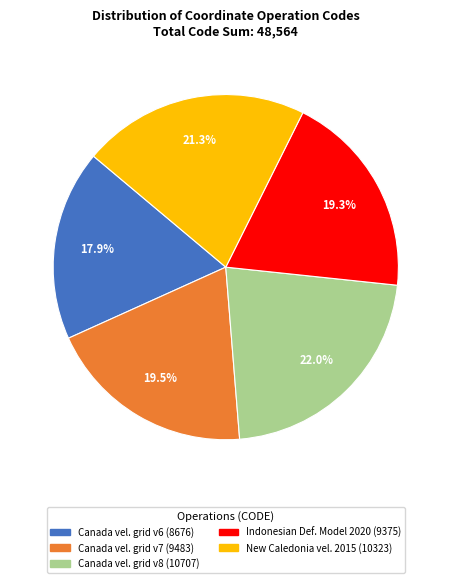

Is there a majority slice in this chart?

No